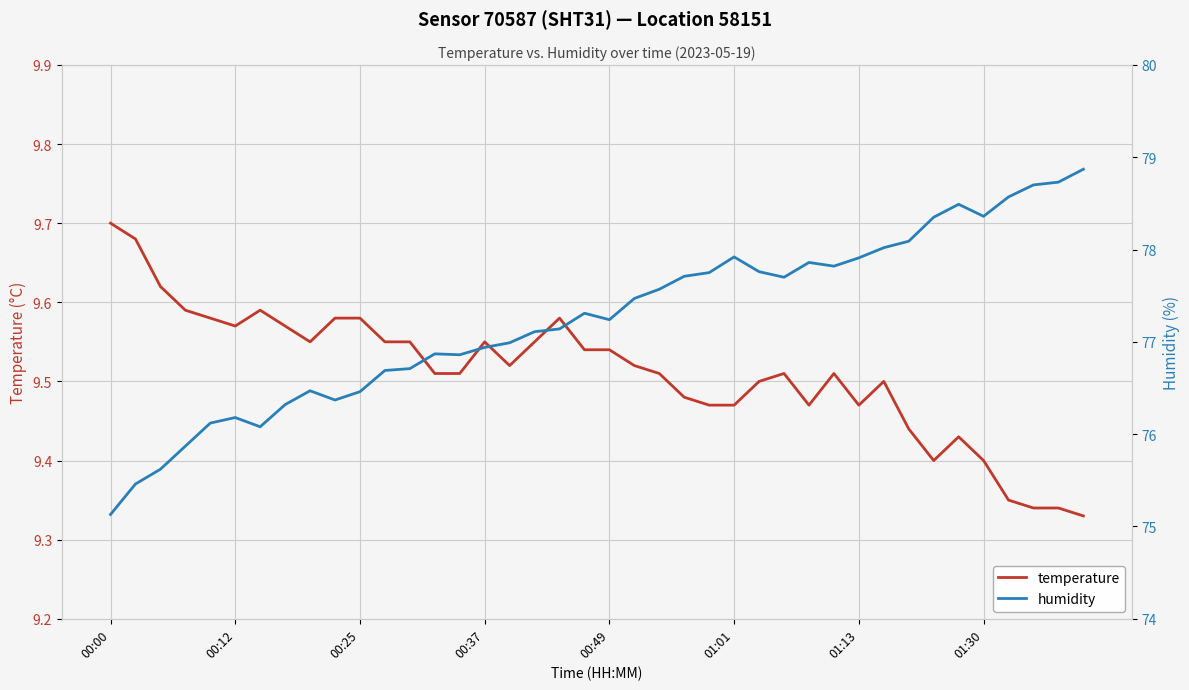

Which category has the highest value in the temperature series?

00:00